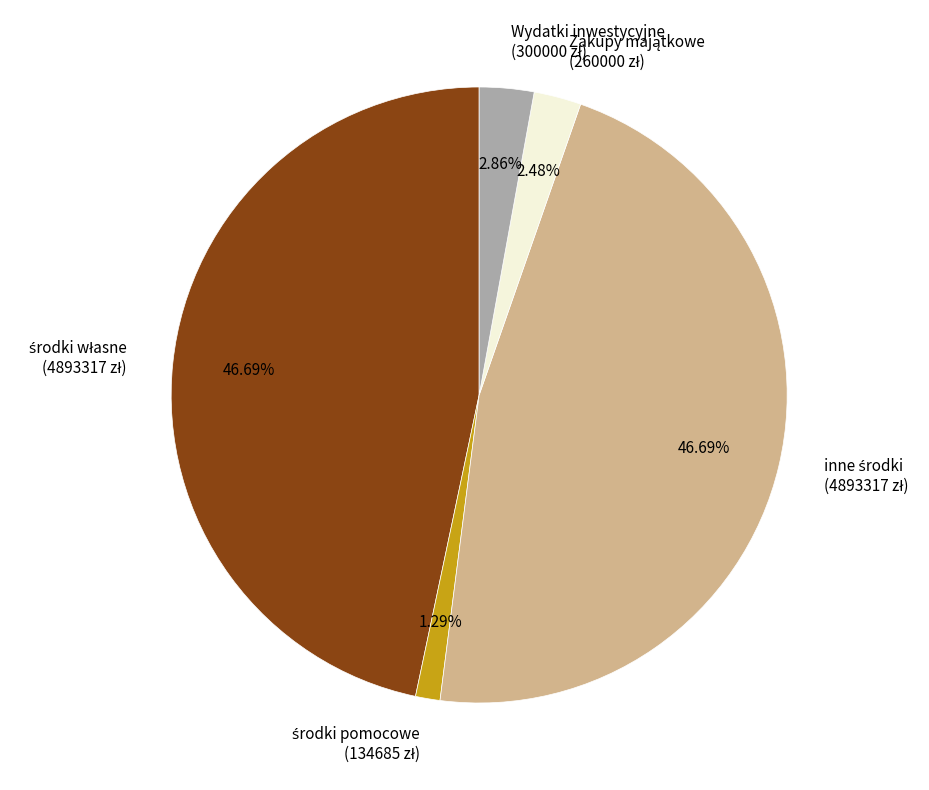

Is there any slice that represents more than half of the pie?

No